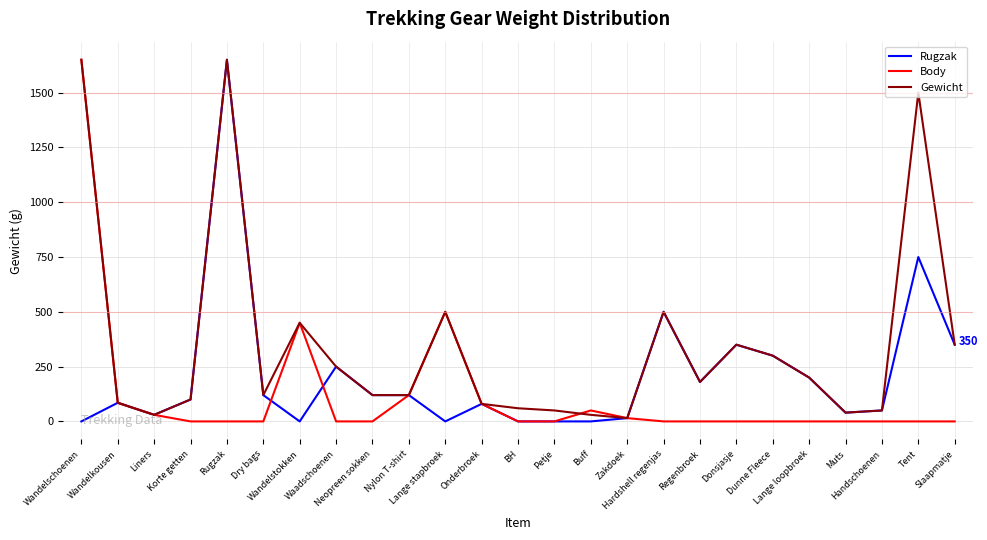

What is the maximum value shown in the chart?

1650